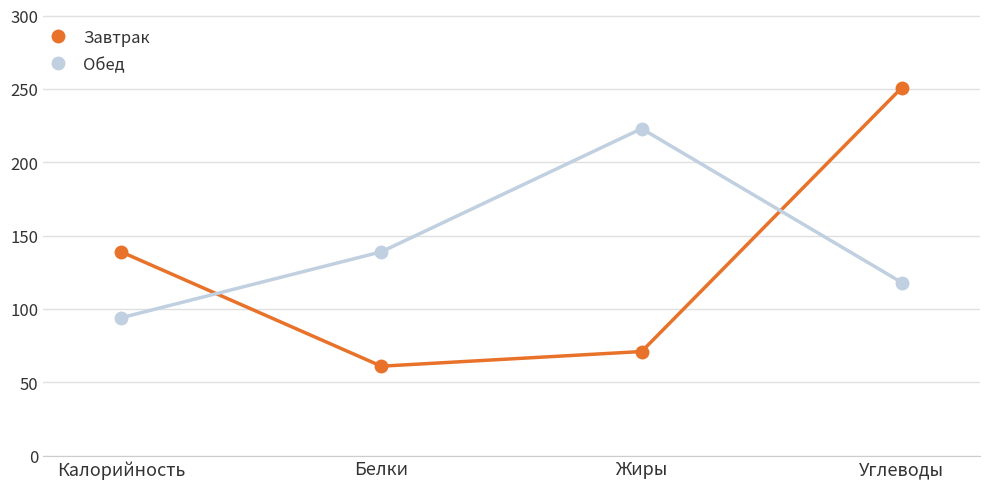

What is the spread (max minus min) of values at Углеводы?

133